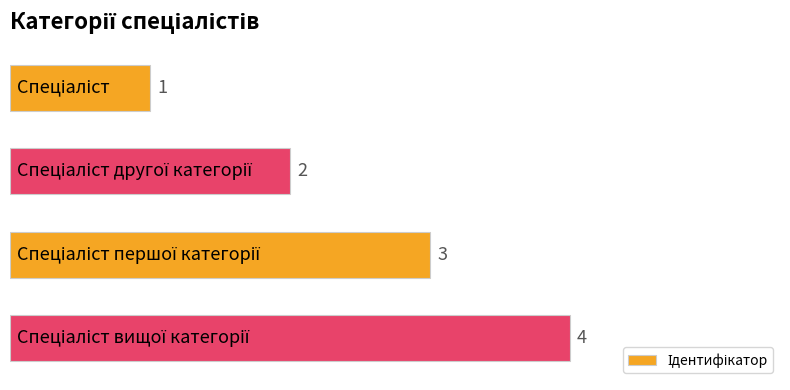

What is the value of the 2nd bar from the top?

2